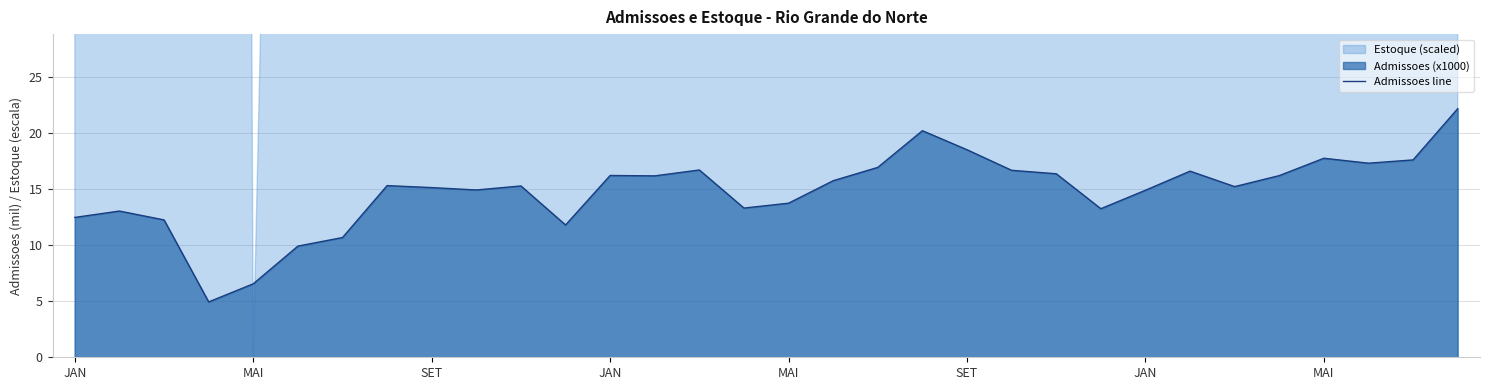

What is the sum of the values at JAN and 25?

29.1